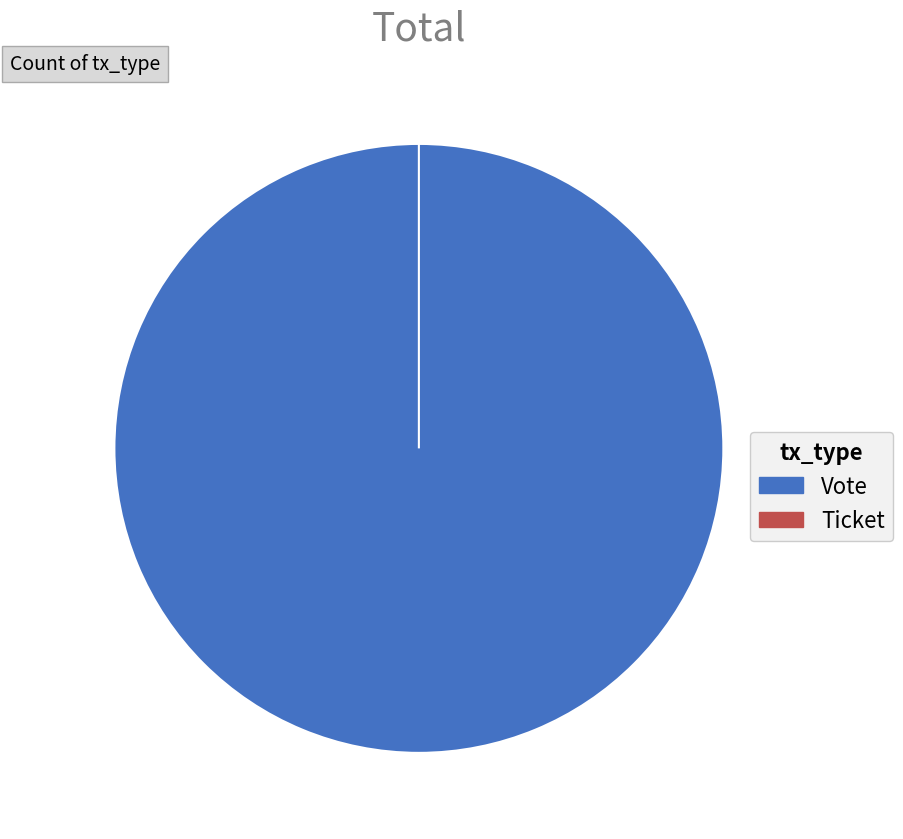

Rank the categories by value from highest to lowest.

Vote, Ticket